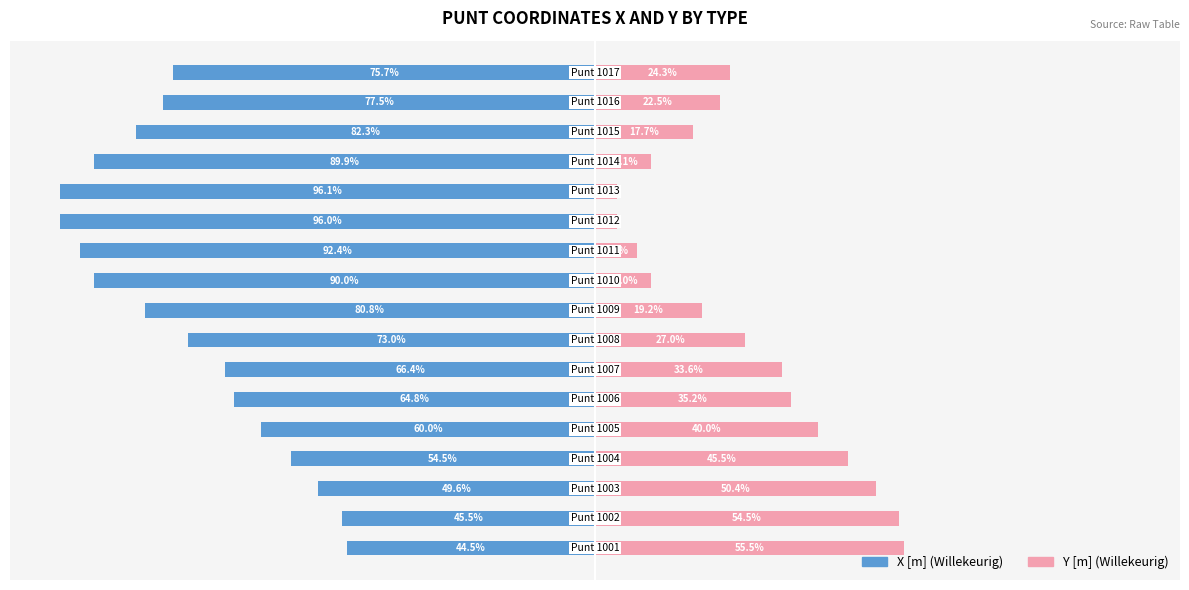

What is the value of the X [m] (Willekeurig) bar at the 1st from the left?

-44.5